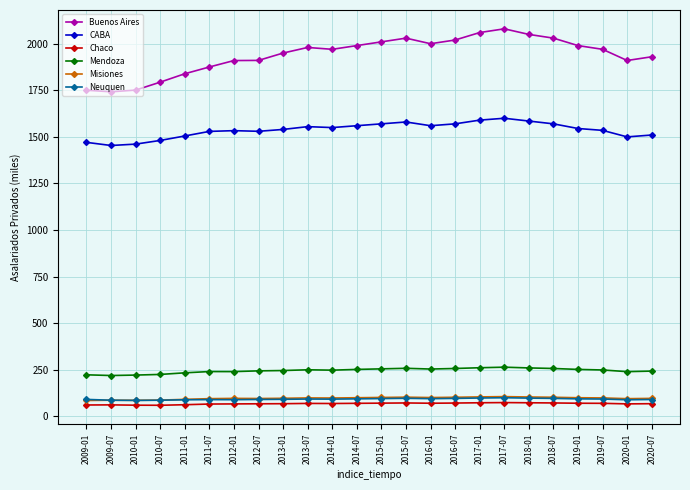

What is the spread (max minus min) of values at 2016-07?

1948.5